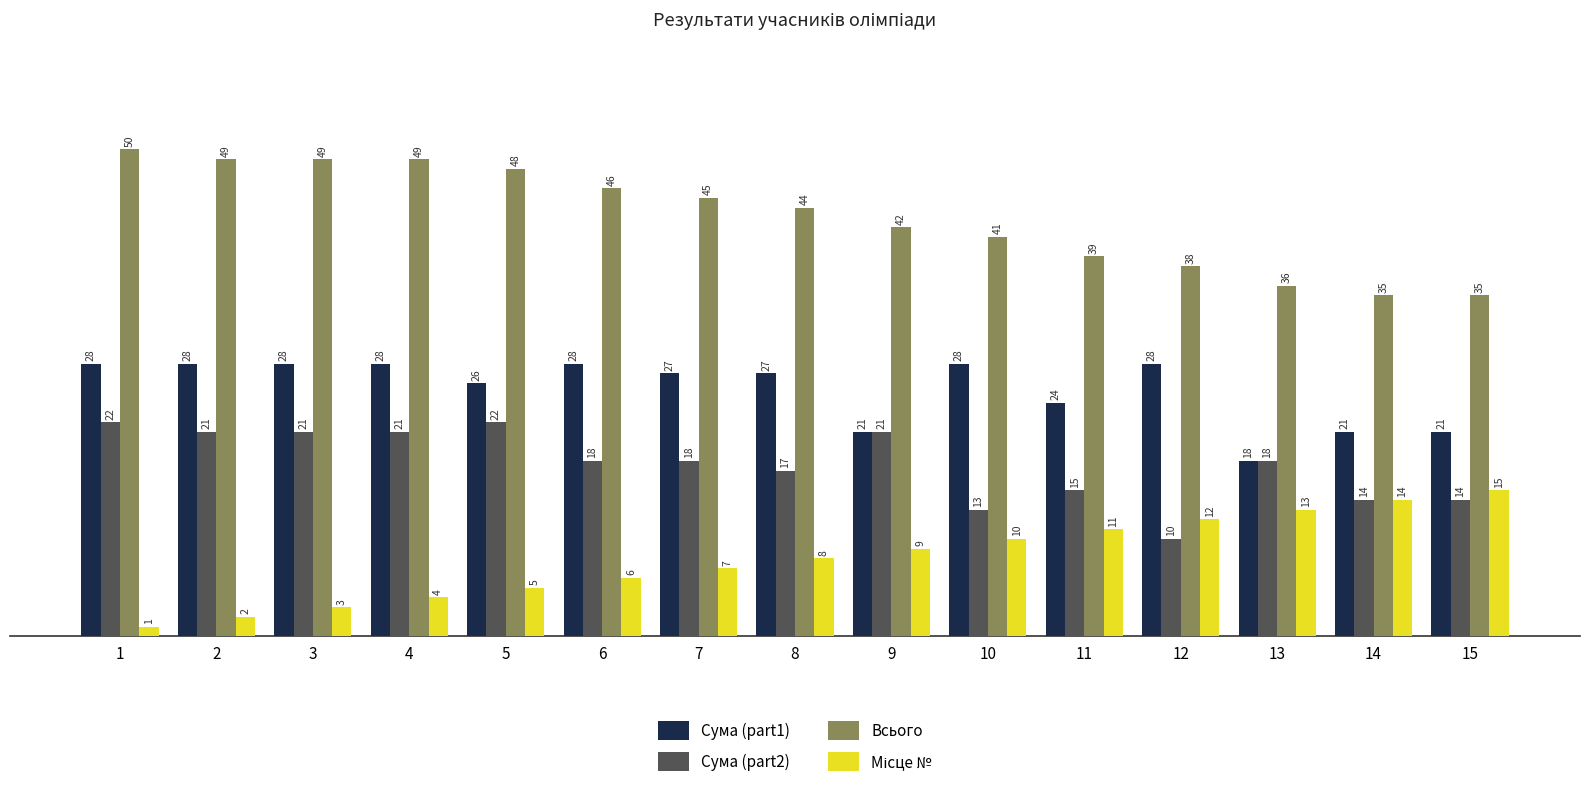

Is it true that Сума (part1) equals 28 at 12?

True